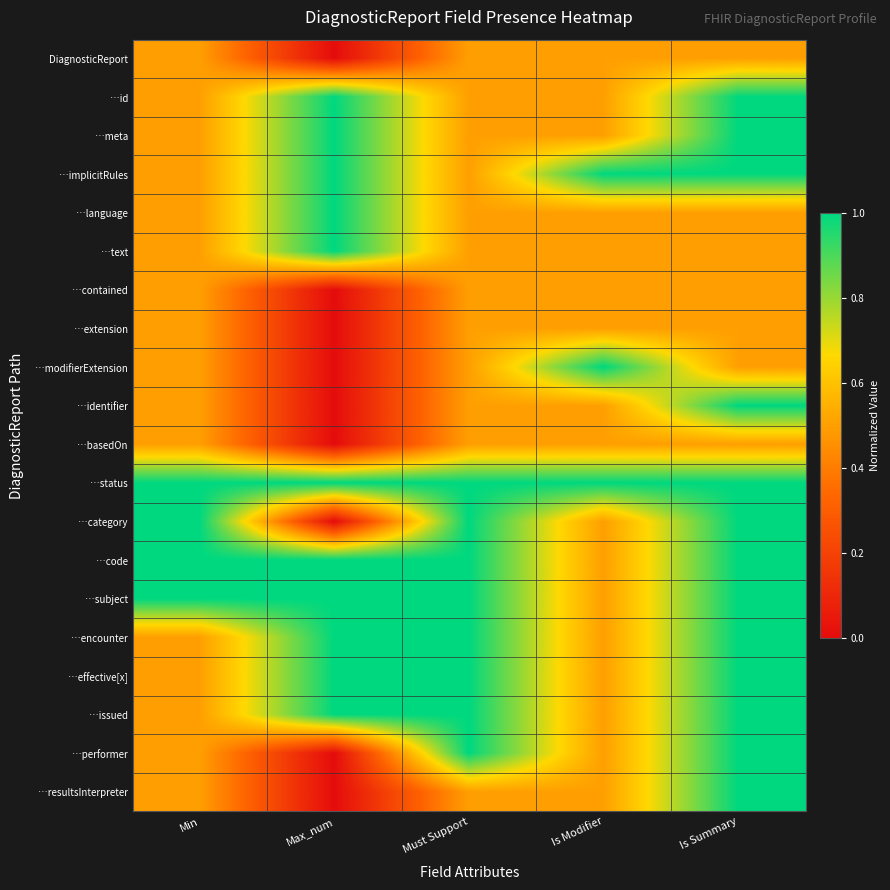

What is the total value across all series at Max_num?

11.0